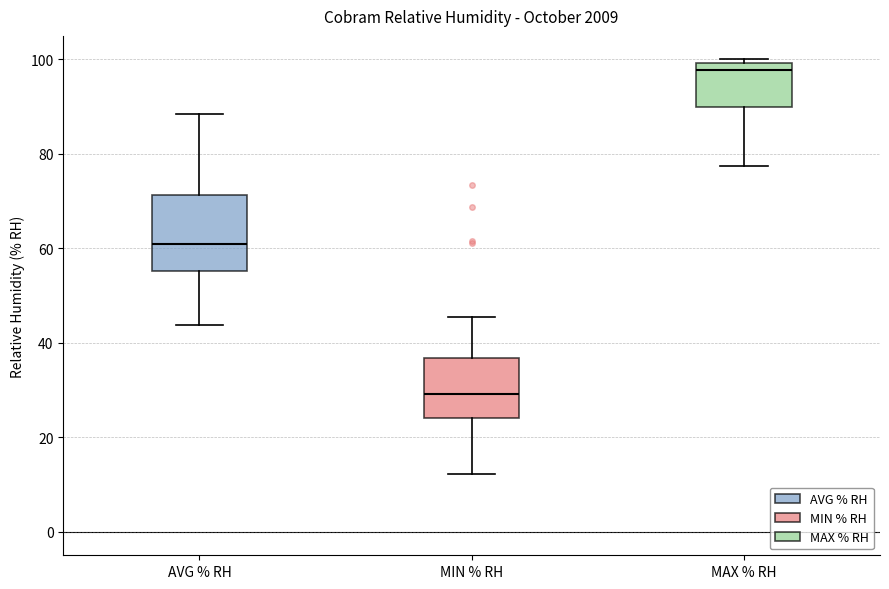

Where is the lower edge of the box for AVG % RH on the y-axis? The values are not printed on the chart, so give them approximately, as read against the axis.

56